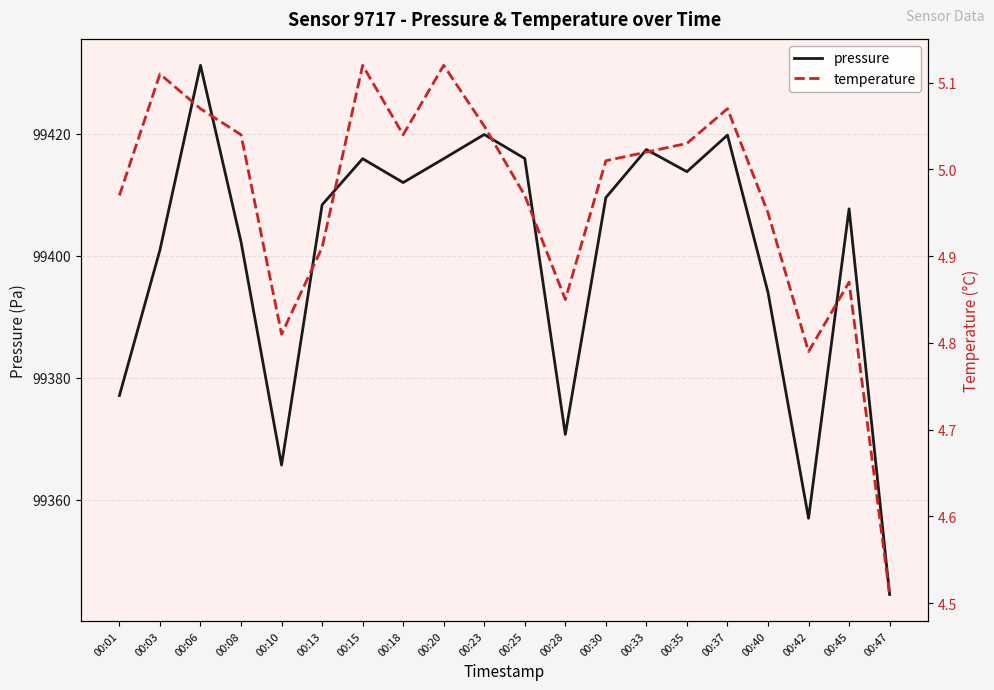

What is the value of the temperature point at the 7th from the left?

5.1